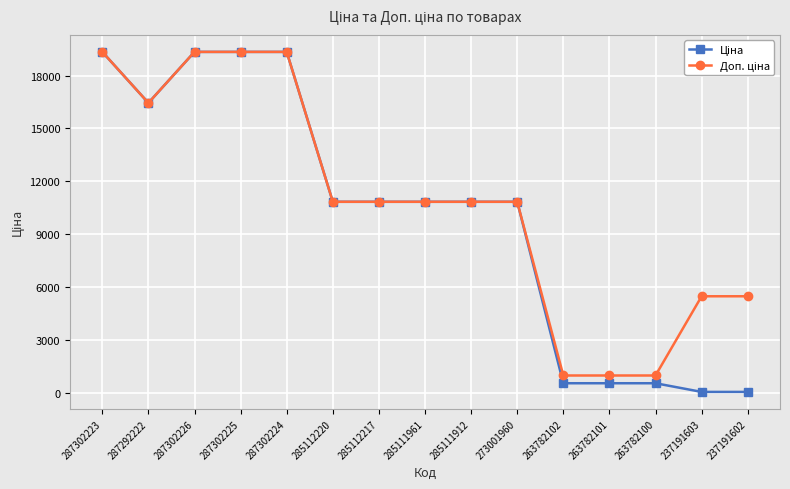

At how many categories does at least one series exceed 18850?

4